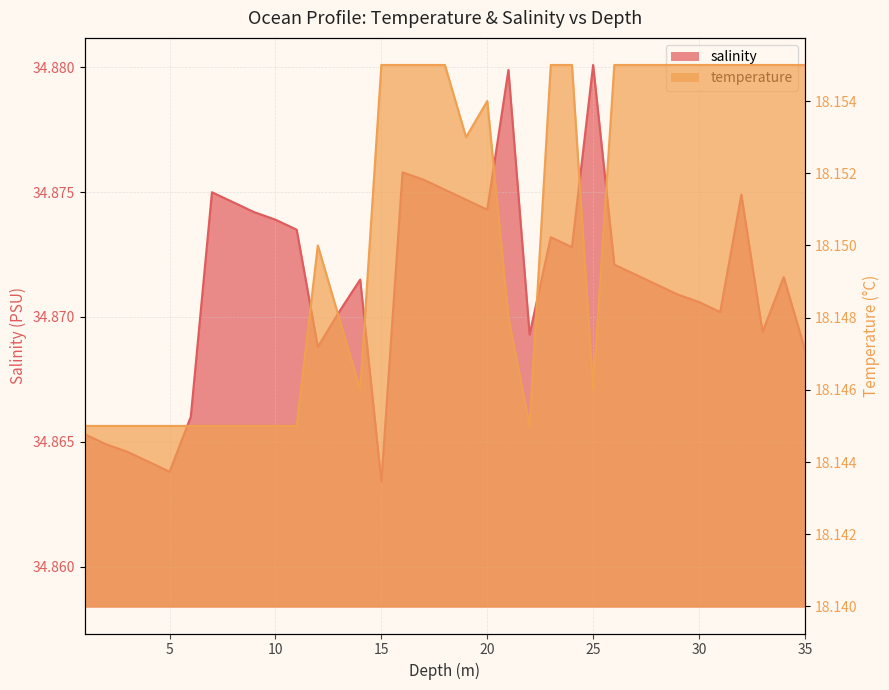

True or false: temperature and salinity intersect in this chart.

False